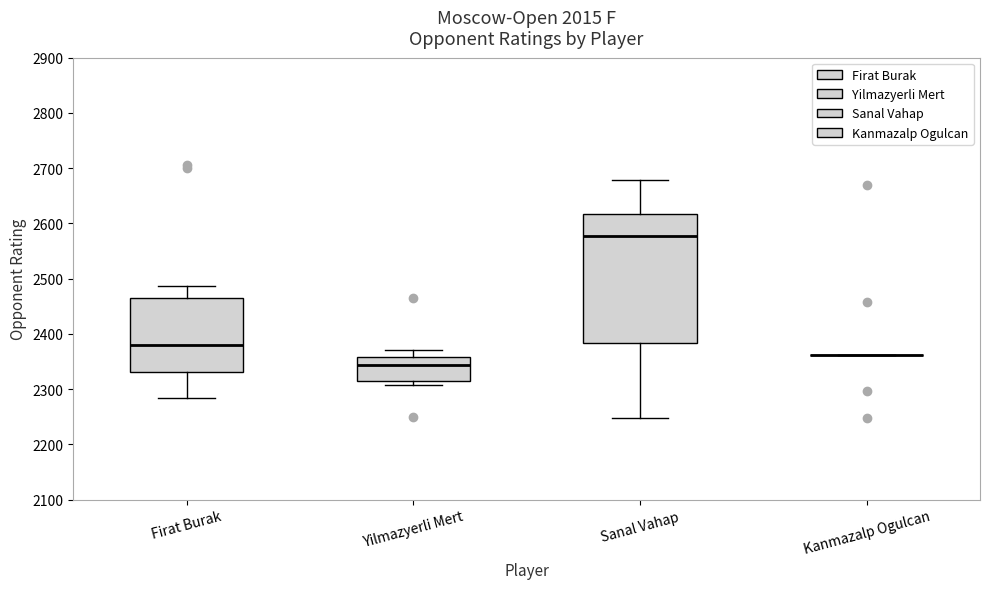

Where is the upper edge of the box for Sanal Vahap on the y-axis? The values are not printed on the chart, so give them approximately, as read against the axis.

2620